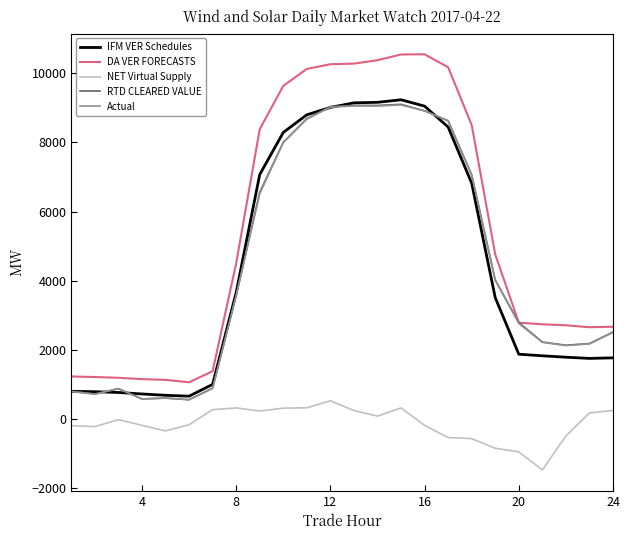

Which series has the widest spread of values?

DA VER FORECASTS